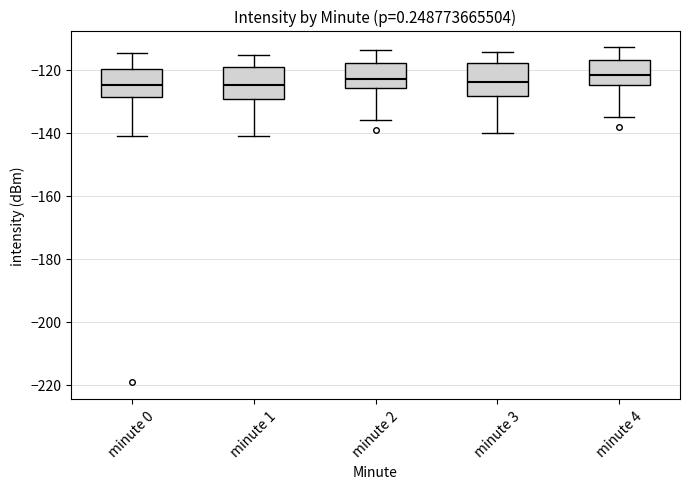

Reading left to right, read every box against the y-axis: the position of its median line, the range the box covers, and the ends of its whiskers. The values are not printed on the chart, so give them approximately, as read against the axis.

minute 0: median -124, box -128 to -120, whiskers -142 to -114
minute 1: median -124, box -130 to -120, whiskers -142 to -116
minute 2: median -122, box -126 to -118, whiskers -136 to -114
minute 3: median -124, box -128 to -118, whiskers -140 to -114
minute 4: median -122, box -124 to -116, whiskers -134 to -112